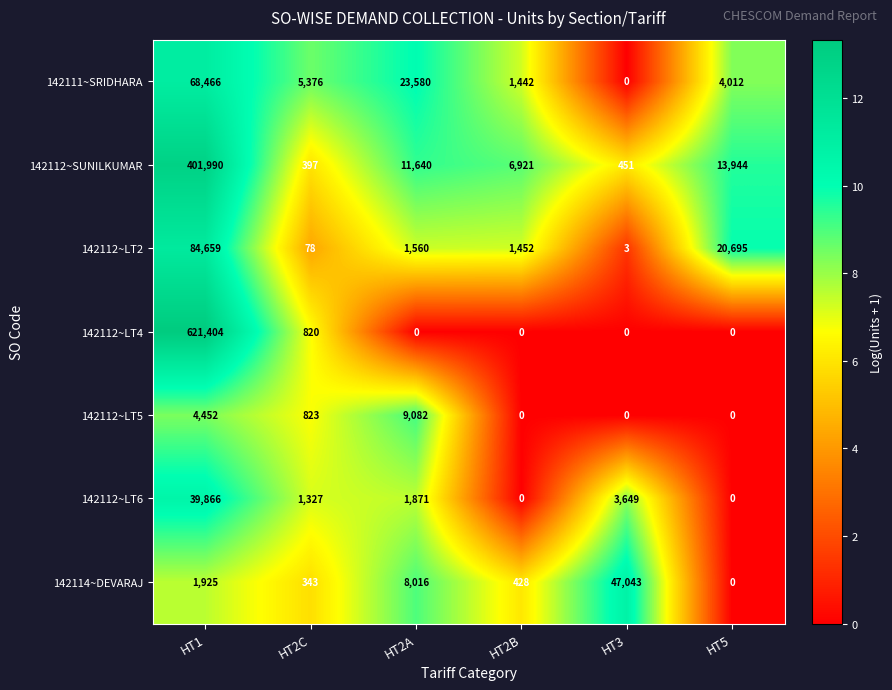

At which label is 142112~SUNILKUMAR closest to 201193?

HT5